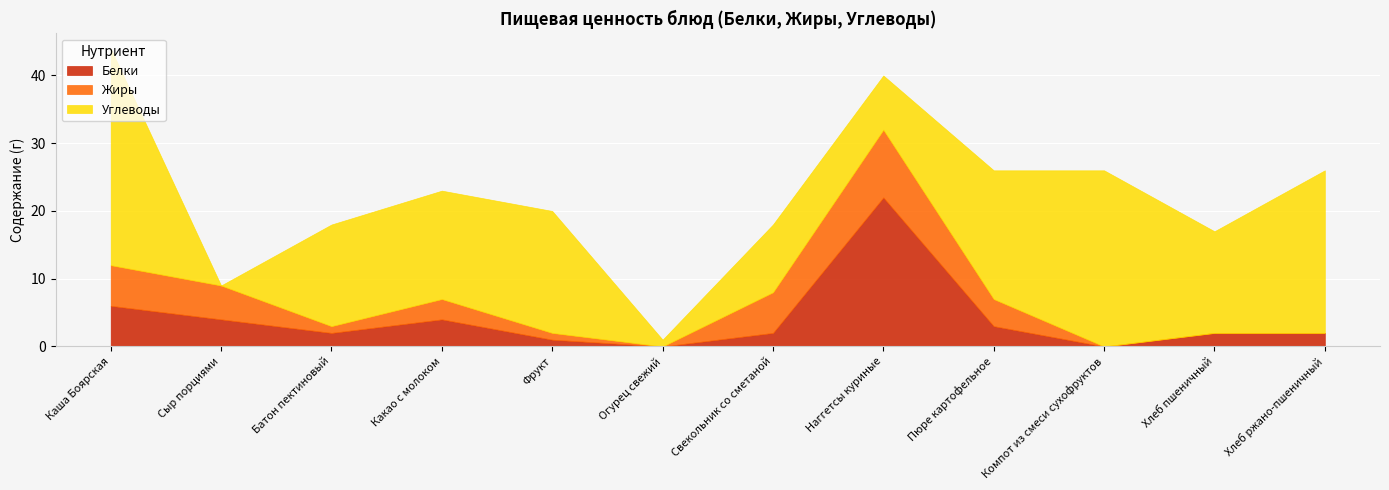

Rank the series at Каша Боярская from highest to lowest value.

Углеводы, Белки, Жиры